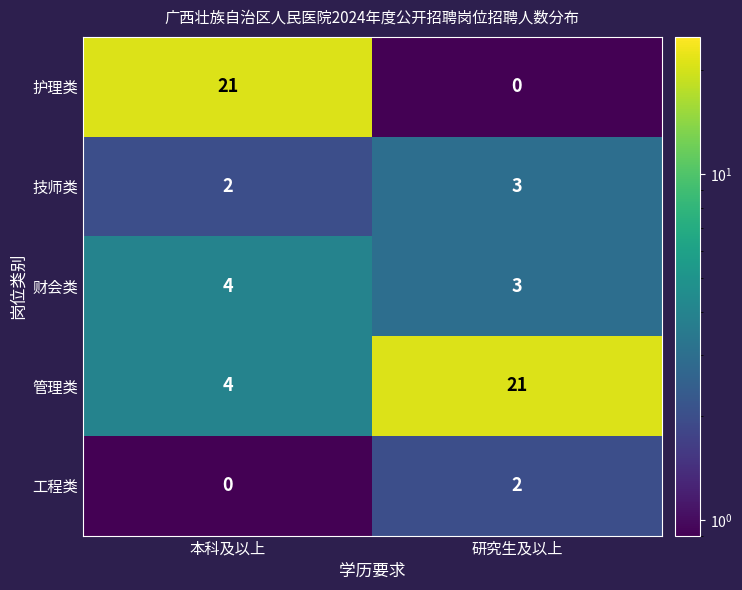

List the labels in order of 护理类 value, largest first.

本科及以上, 研究生及以上